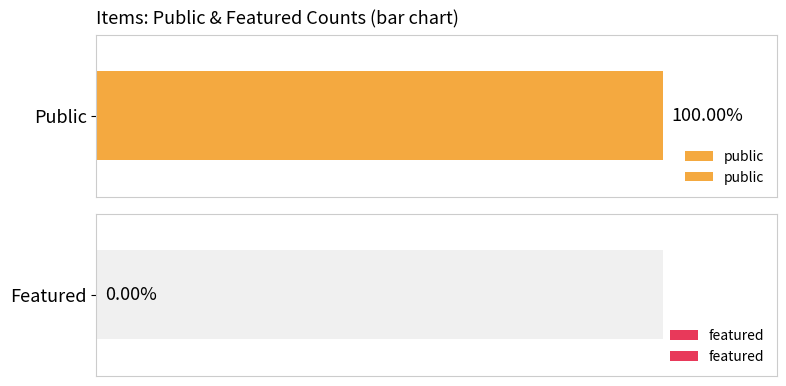

What is the minimum value for public?

1